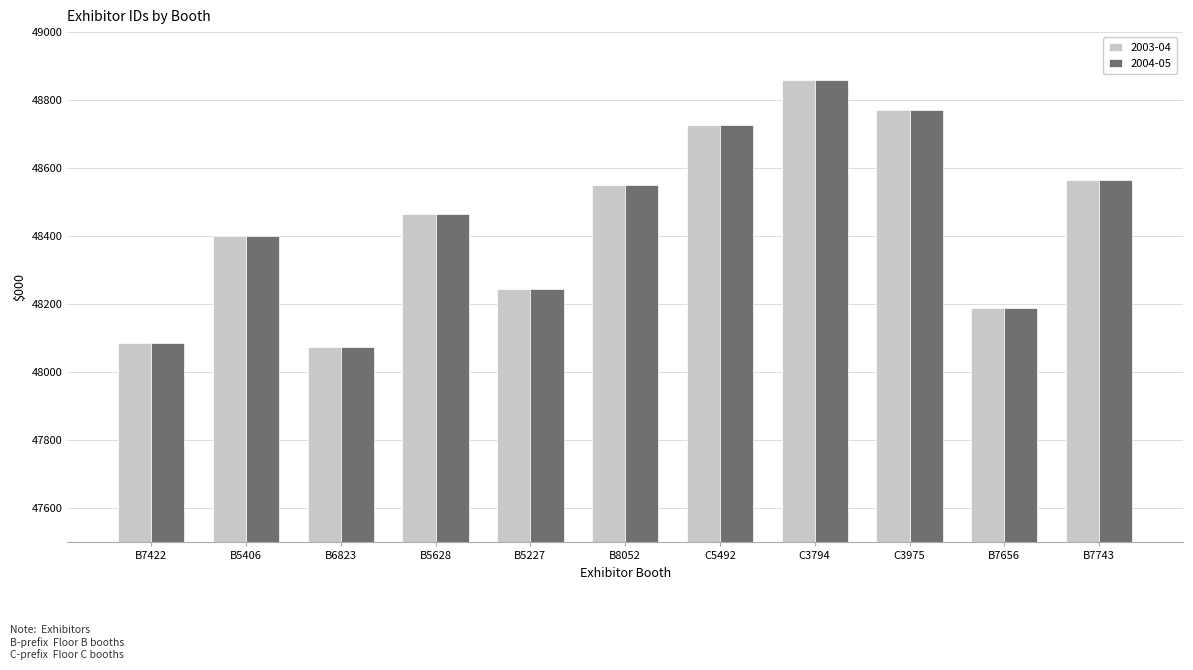

What is the average value of the 2003-04 series?

48448